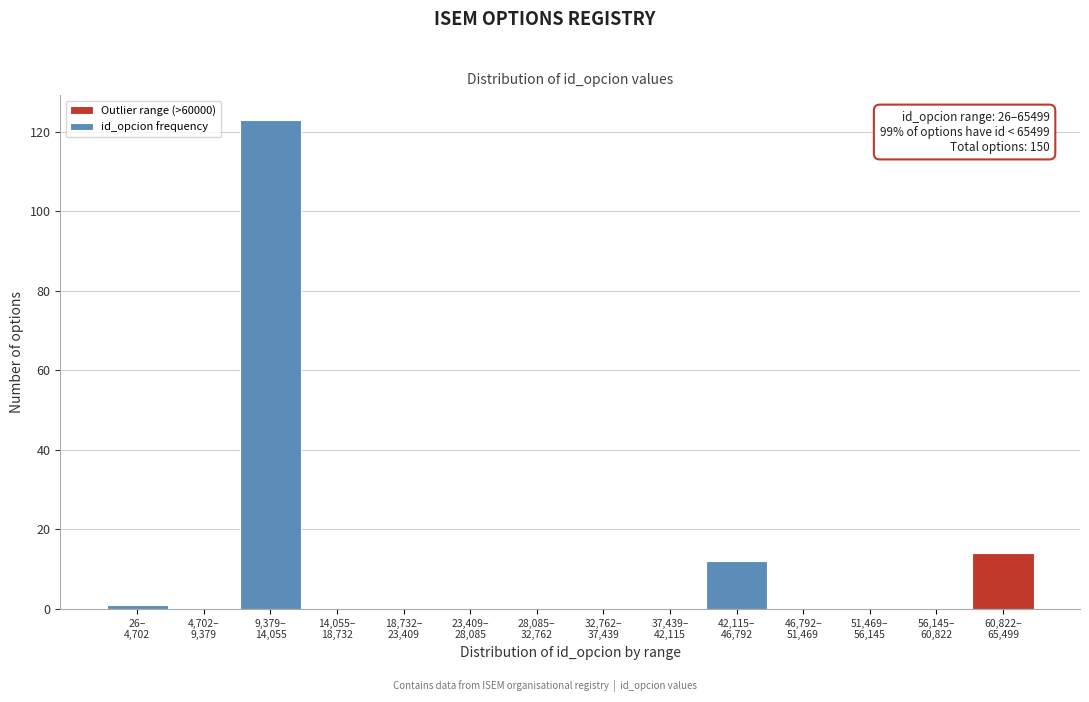

What is the maximum value shown in the chart?

123